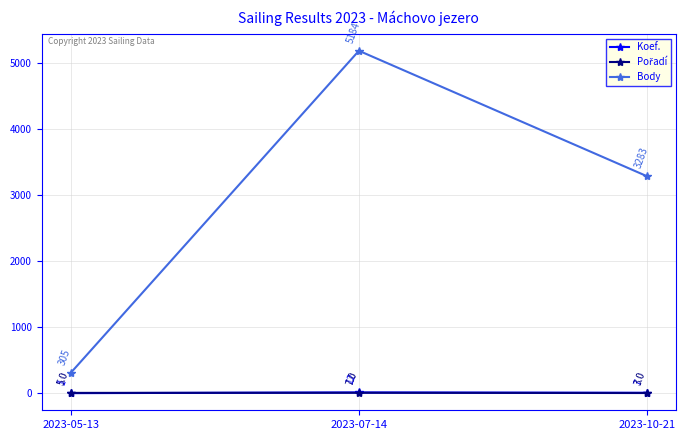

Which category has the highest value across all series?

2023-07-14